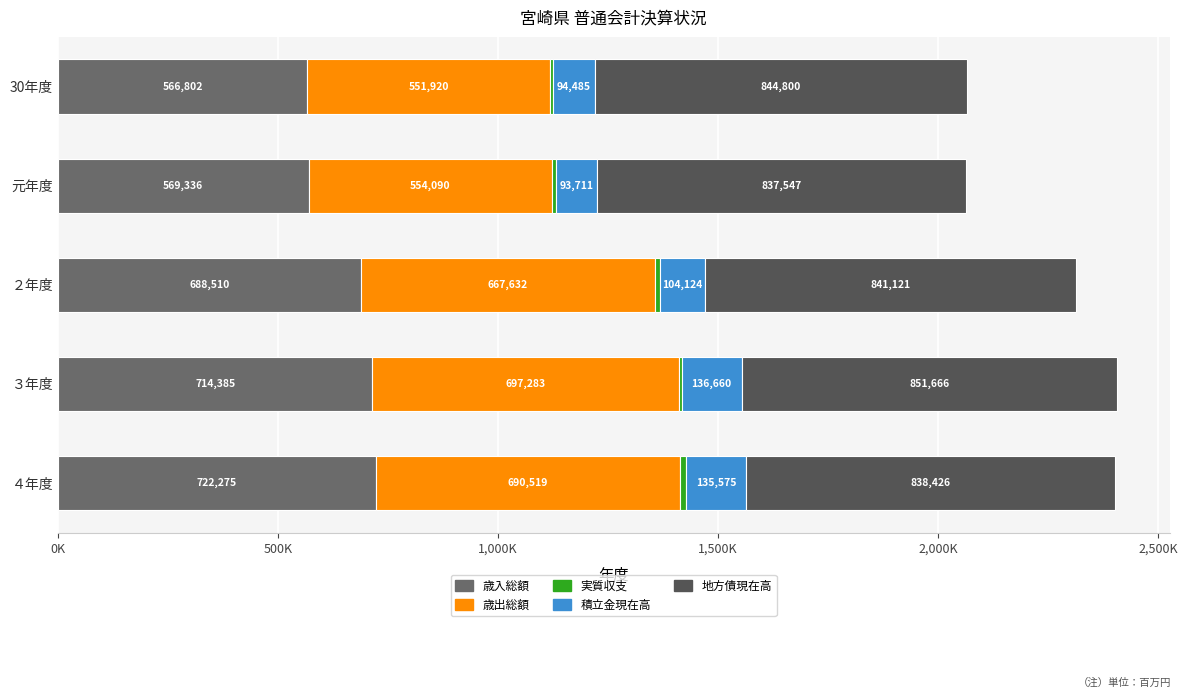

What is the sum of all 積立金現在高 values?

564555